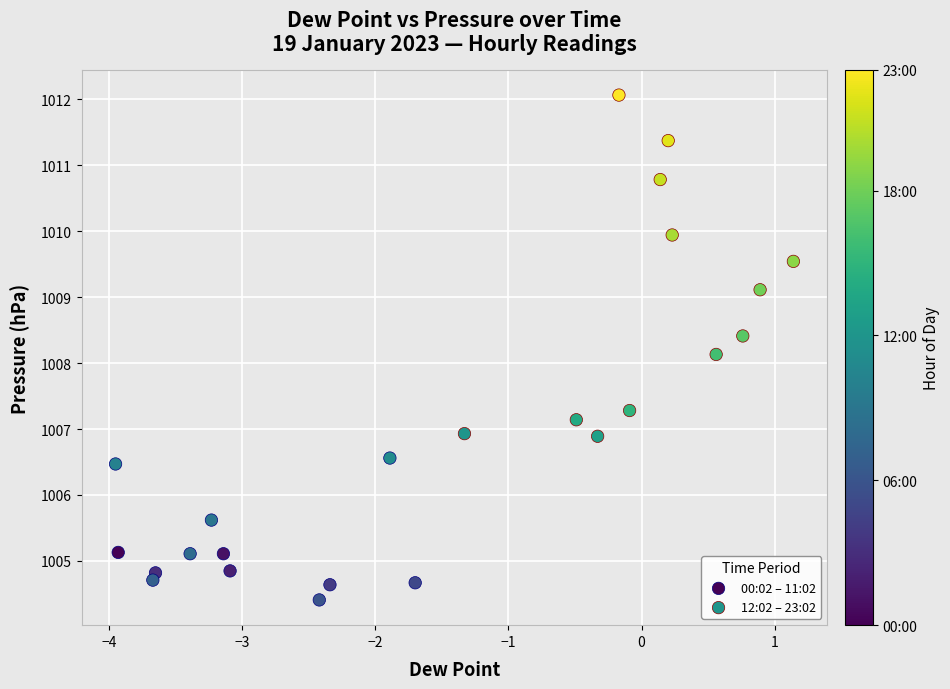

Which series has the largest Y range (max minus min)?

12:02 – 23:02